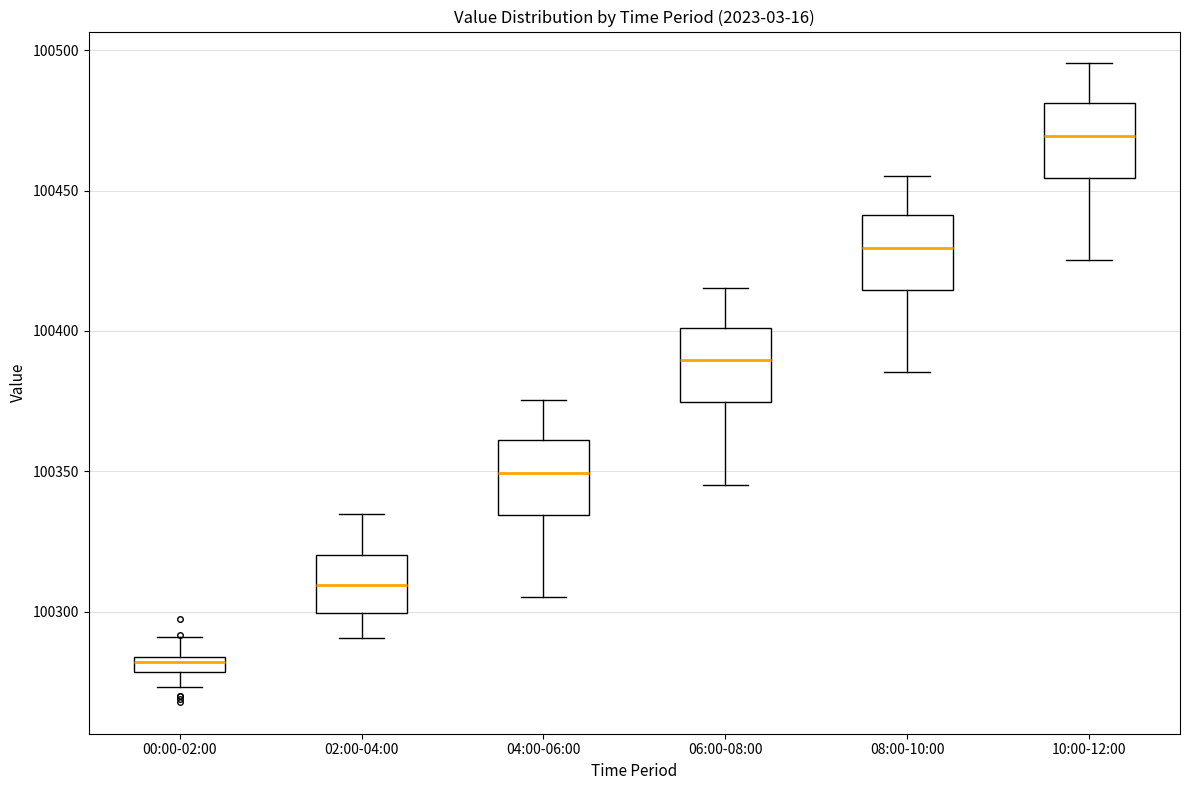

Where does the lower whisker of the box for 06:00-08:00 end on the y-axis? The values are not printed on the chart, so give them approximately, as read against the axis.

100345